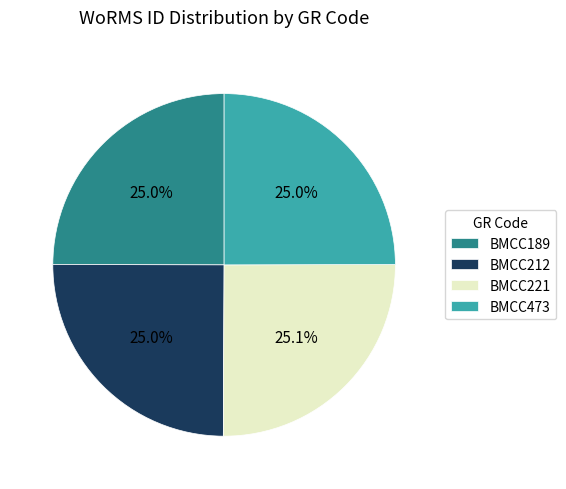

Is there any slice that represents more than half of the pie?

No